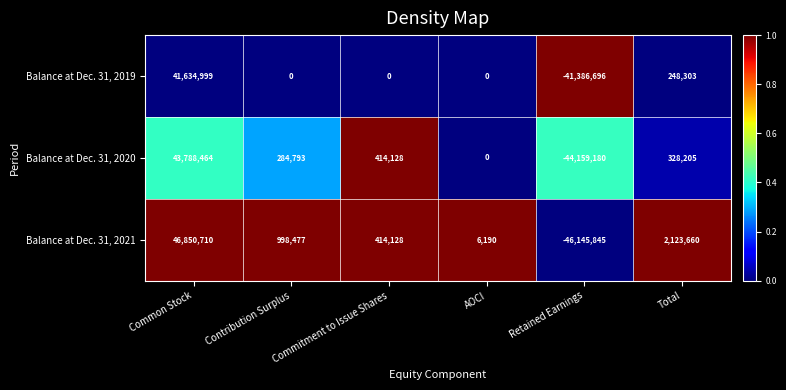

At which label does Balance at Dec. 31, 2021 reach its minimum?

Retained Earnings